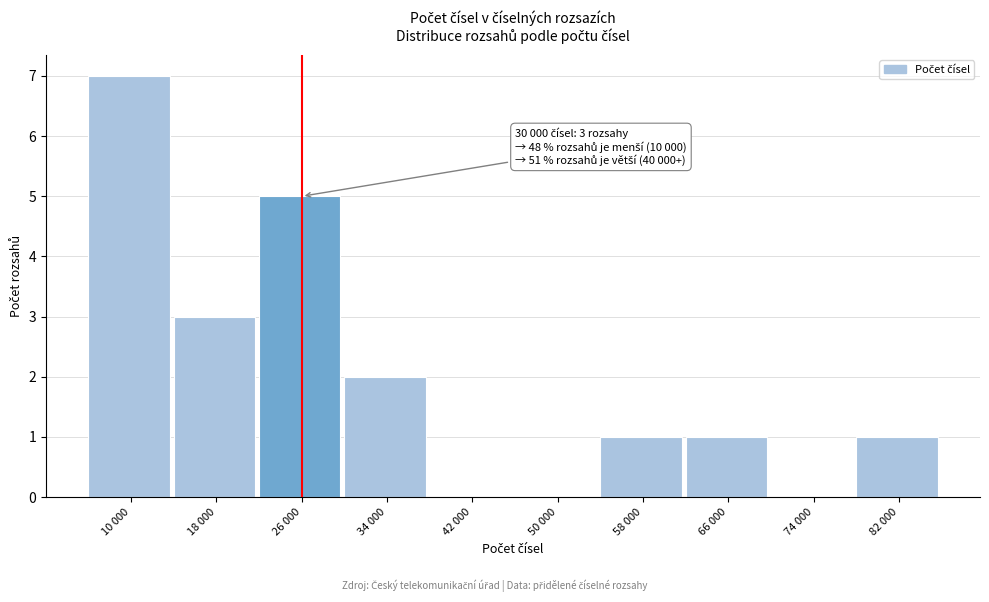

Reading right to left, what are all the values shown in this chart?

82 000=1	74 000=0	66 000=1	58 000=1	50 000=0	42 000=0	34 000=2	26 000=5	18 000=3	10 000=7